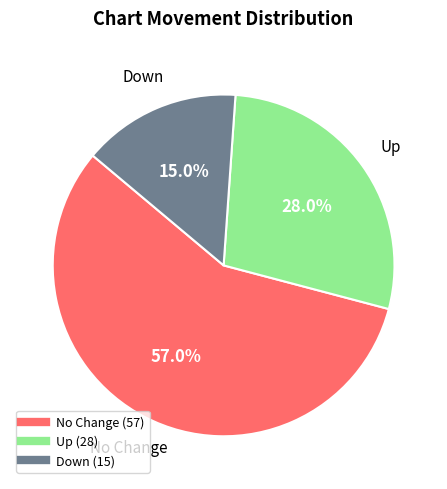

Is there any slice that represents more than half of the pie?

Yes